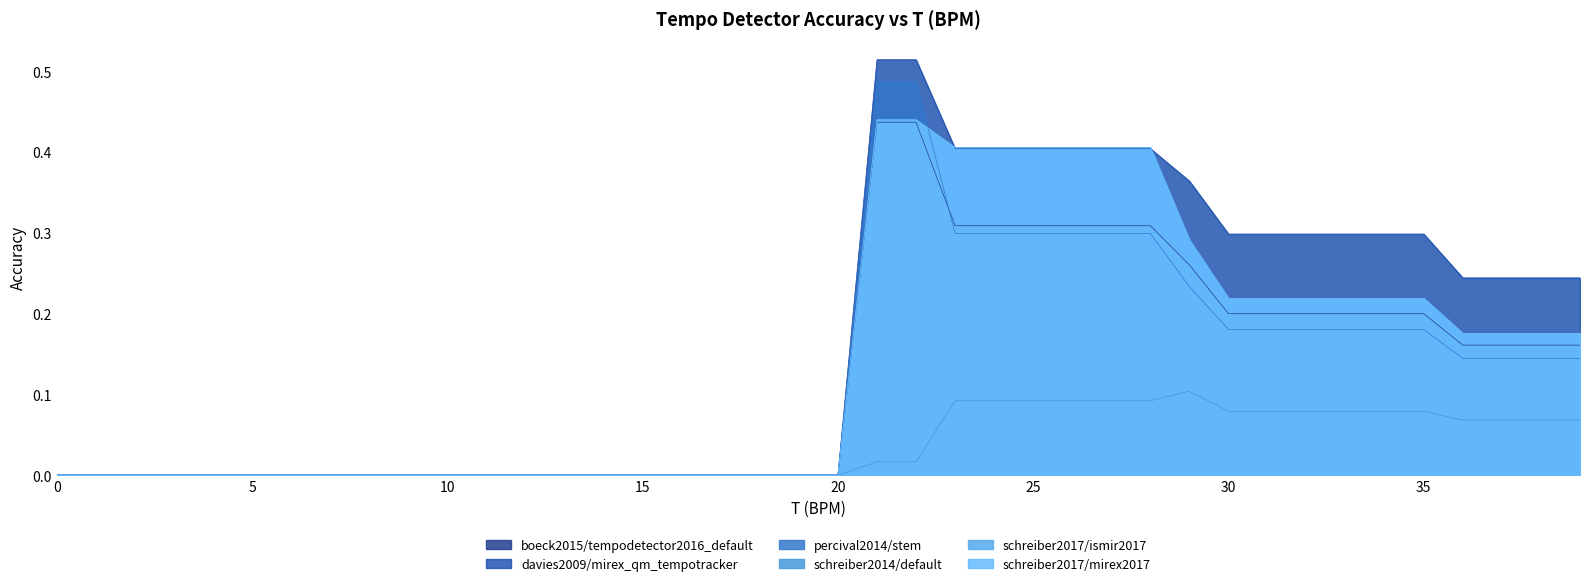

Between 2.0 and 14.0, which is larger?

2.0